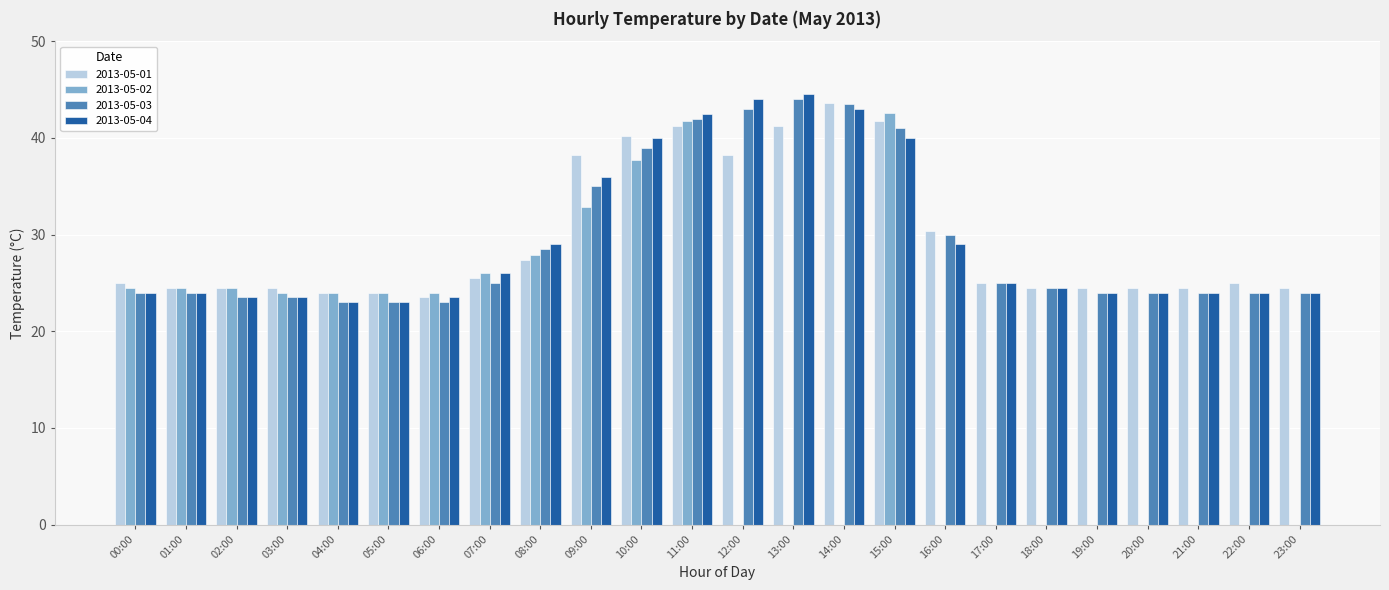

Between 06:00 and 17:00, which series saw the biggest shift?

2013-05-02